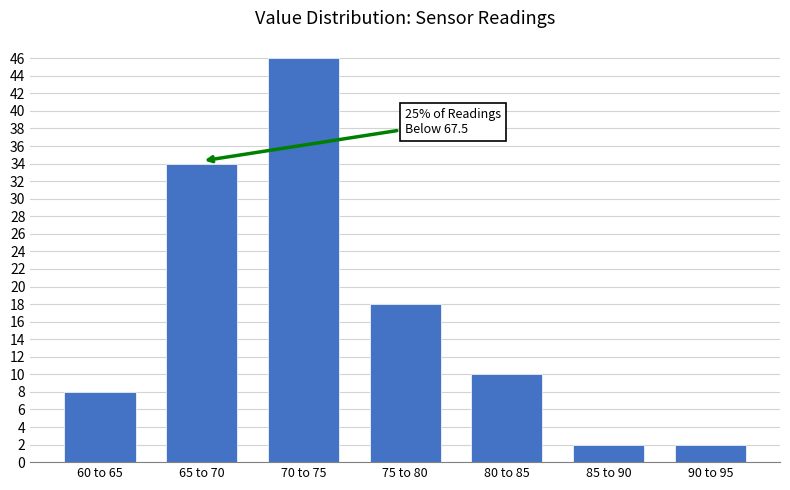

Reading left to right, transcribe all the data shown in this chart.

8	34	46	18	10	2	2